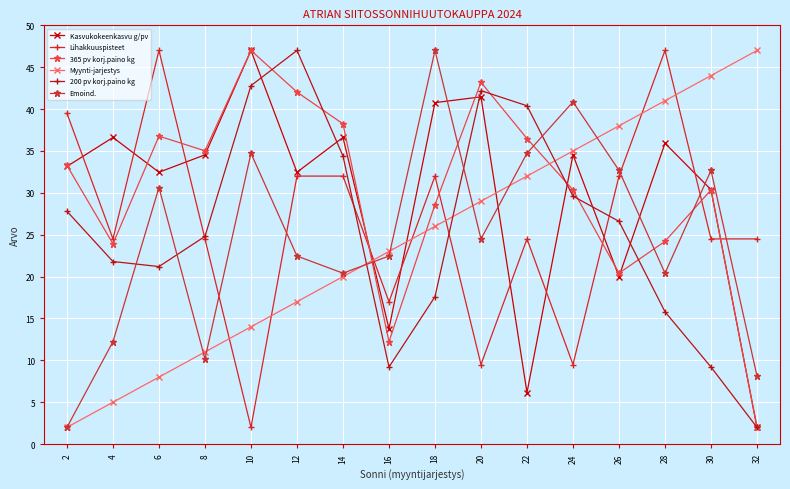

How many lines are shown in the chart?

6